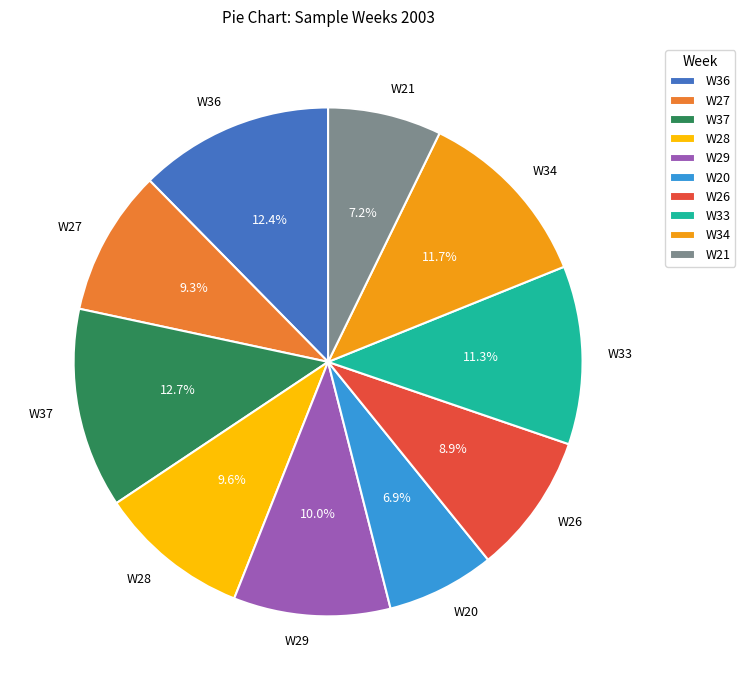

Approximately how many times larger is the value at W34 compared to W29?

1.2